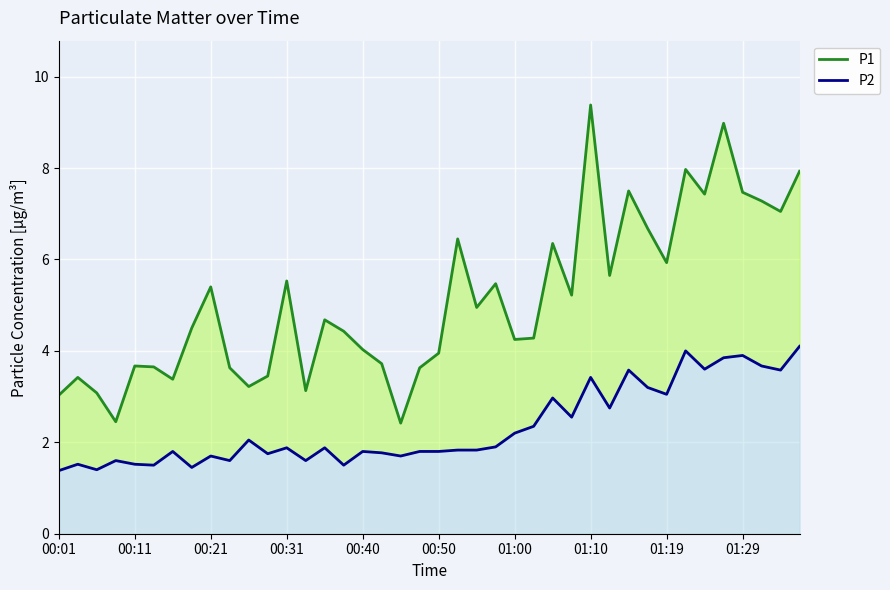

What is the difference between the P1 values at 12 and 31?

1.1